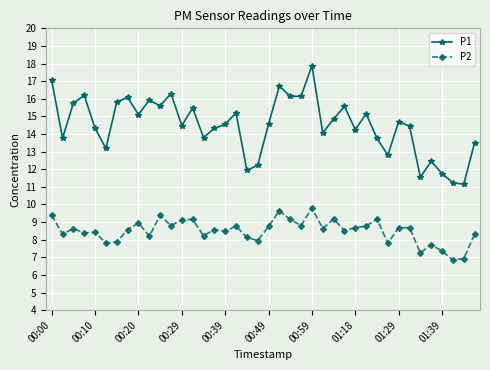

List the series in order of their peak value, highest first.

P1, P2